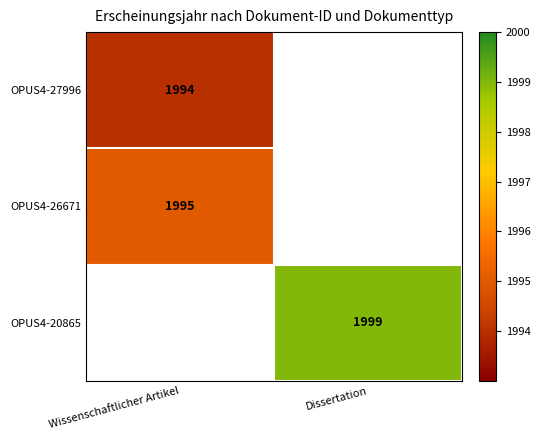

Is it true that OPUS4-27996 equals 1994 at Wissenschaftlicher Artikel?

True